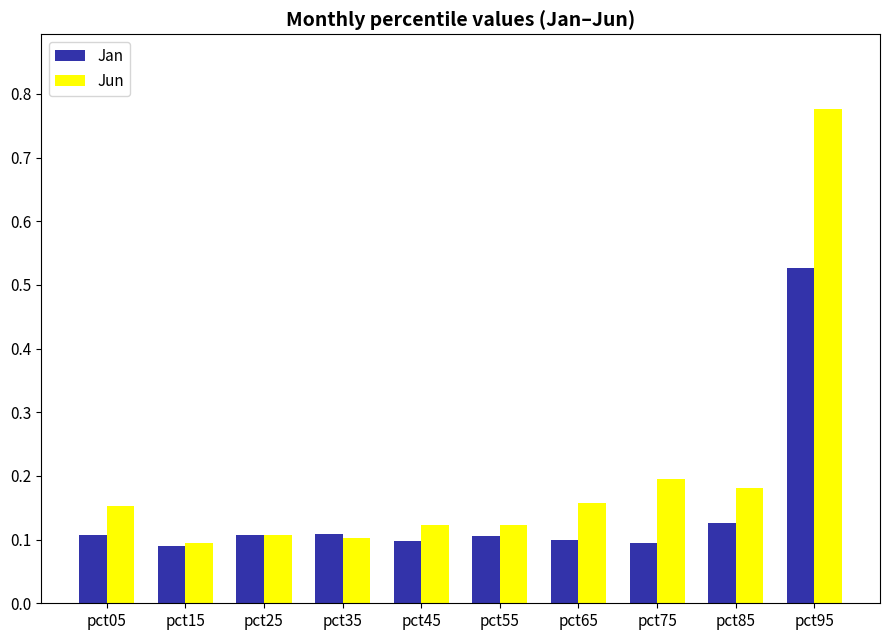

What is the sum of the Jan values at pct75 and pct95?

0.6